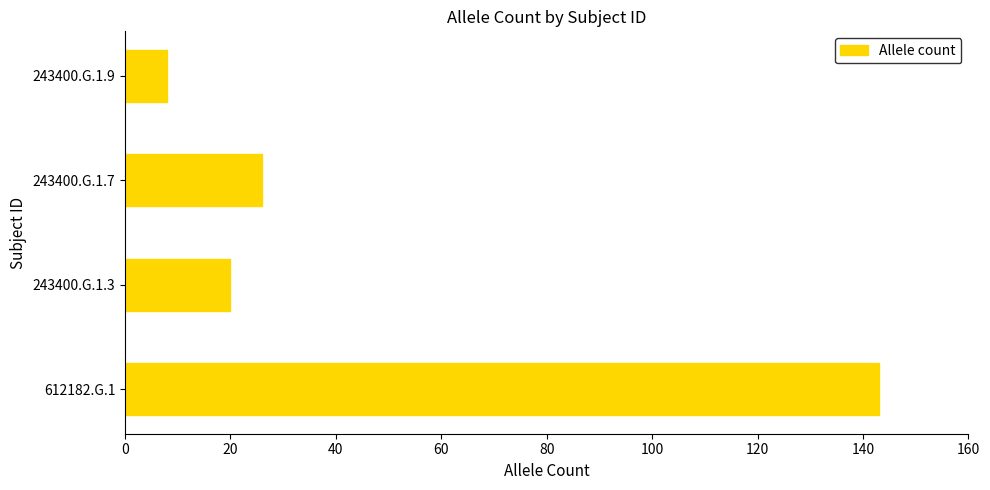

What is the smallest value displayed?

8